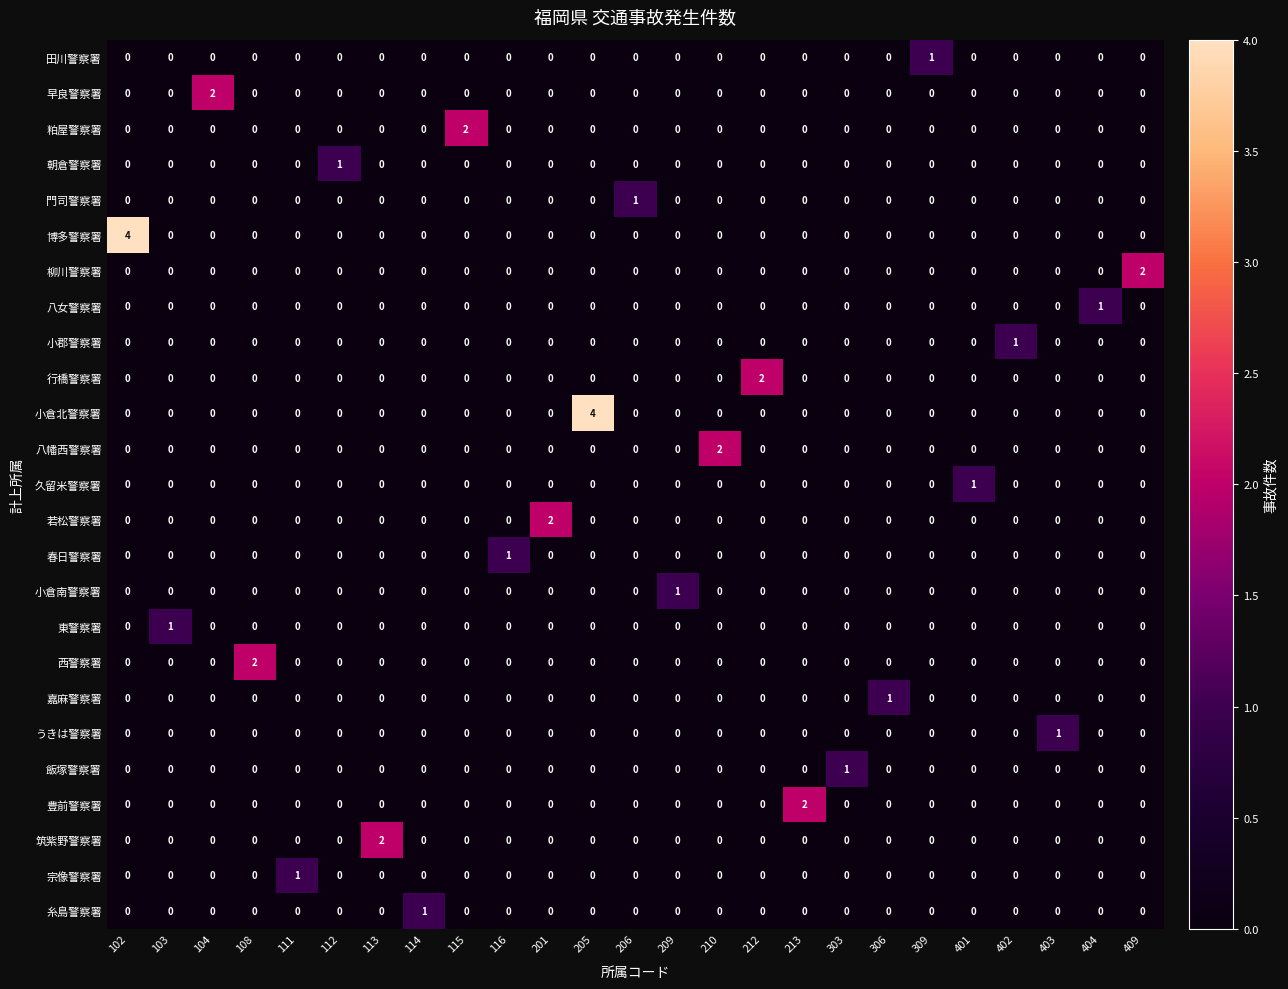

Which category has the highest value in the 久留米警察署 series?

401